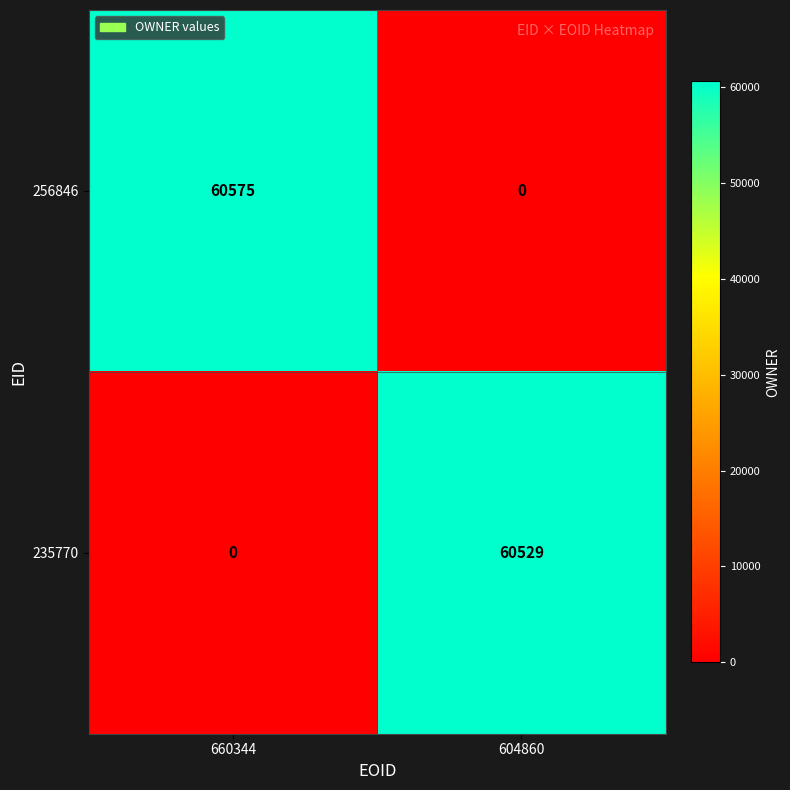

Rank the series at 660344 from highest to lowest value.

256846, 235770